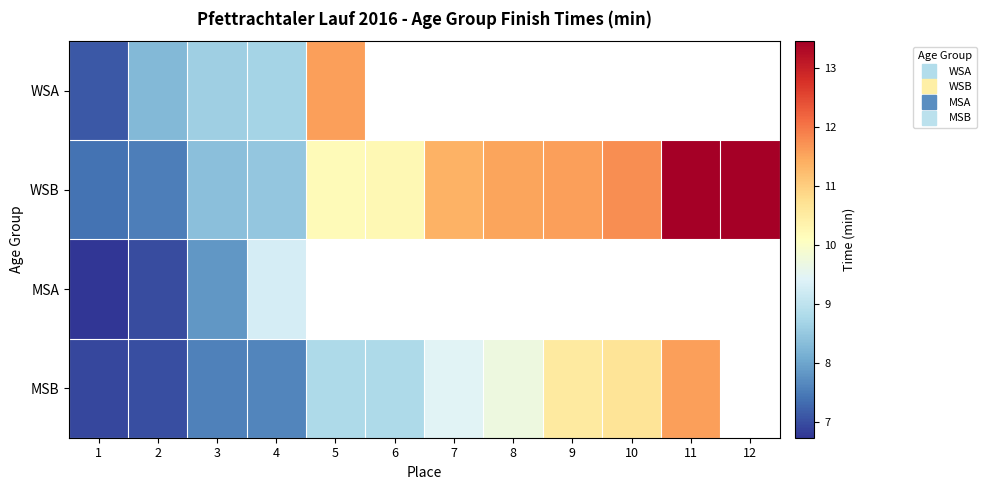

Where is MSA nearest to the value 8?

3